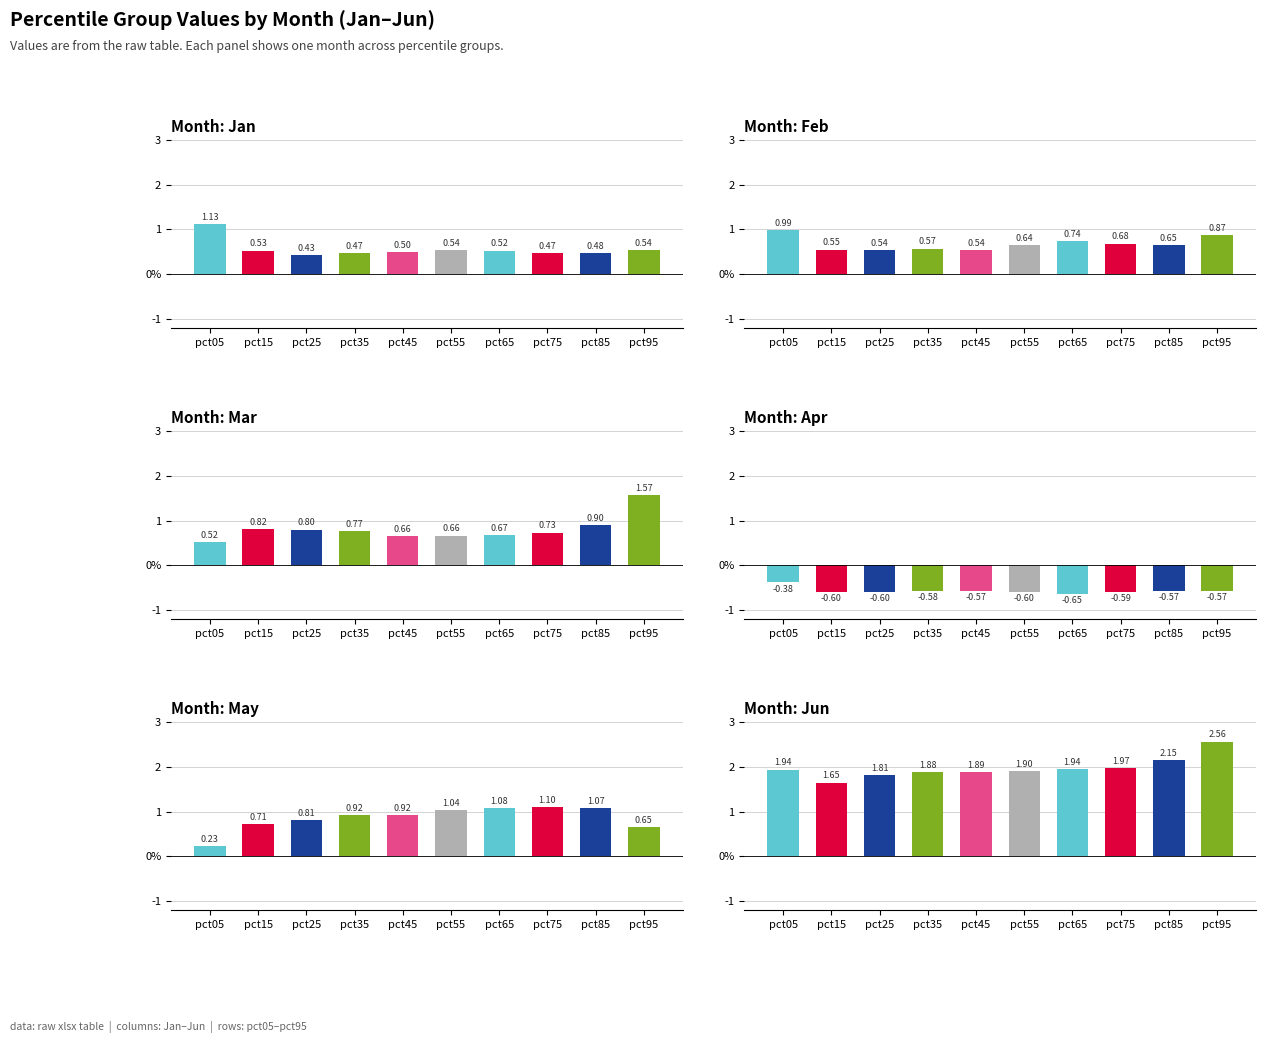

Read the Feb value at pct25.

0.5